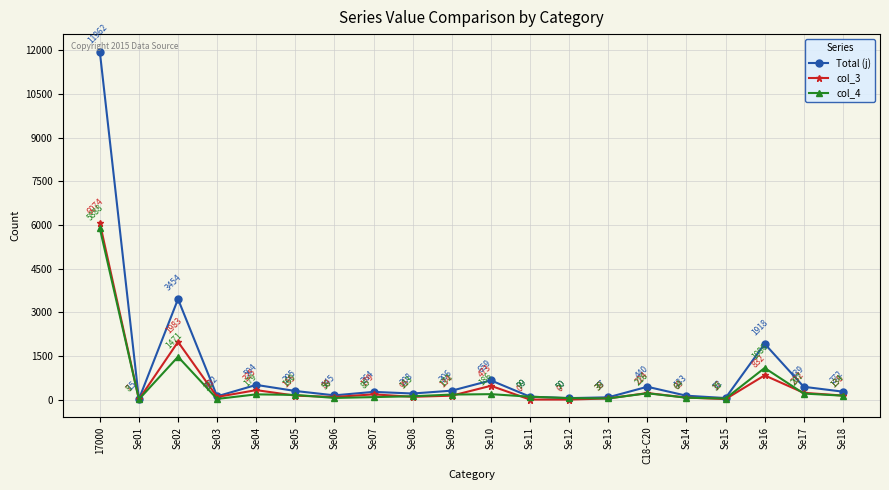

Which series has the largest range (max minus min)?

Total (j)